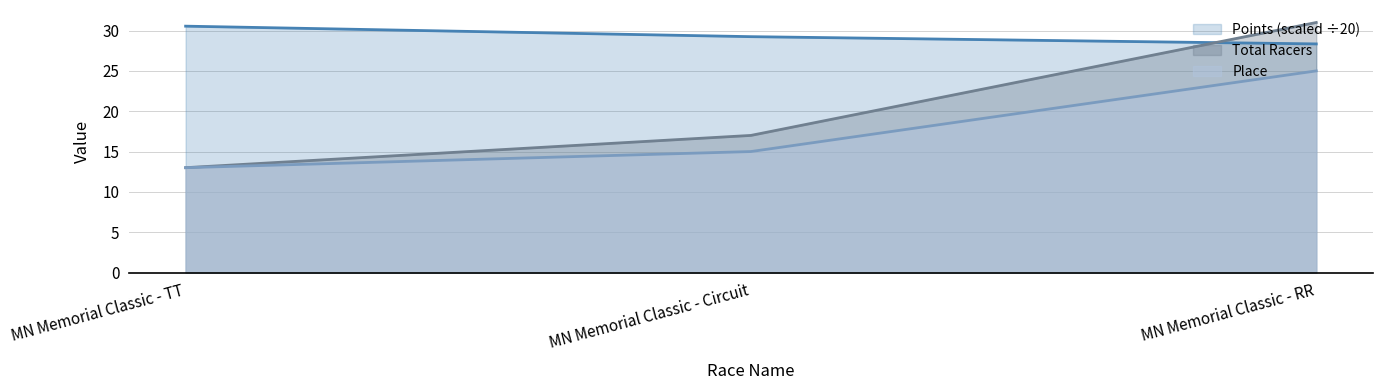

What is the difference between the maximum and minimum values in the Place series?

12.0